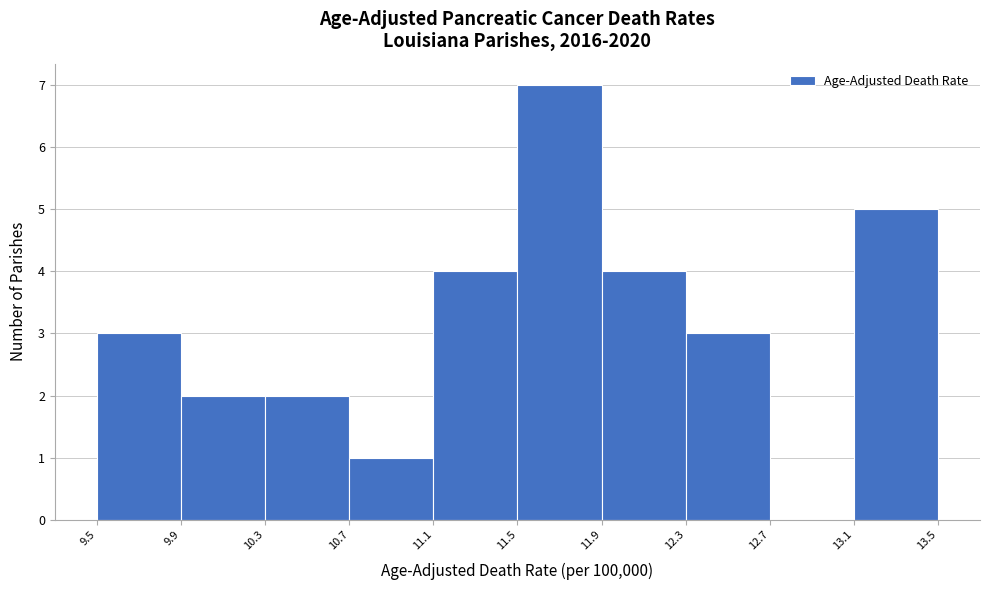

Over which range of the x-axis is the bar tallest?

11.5 to 11.9